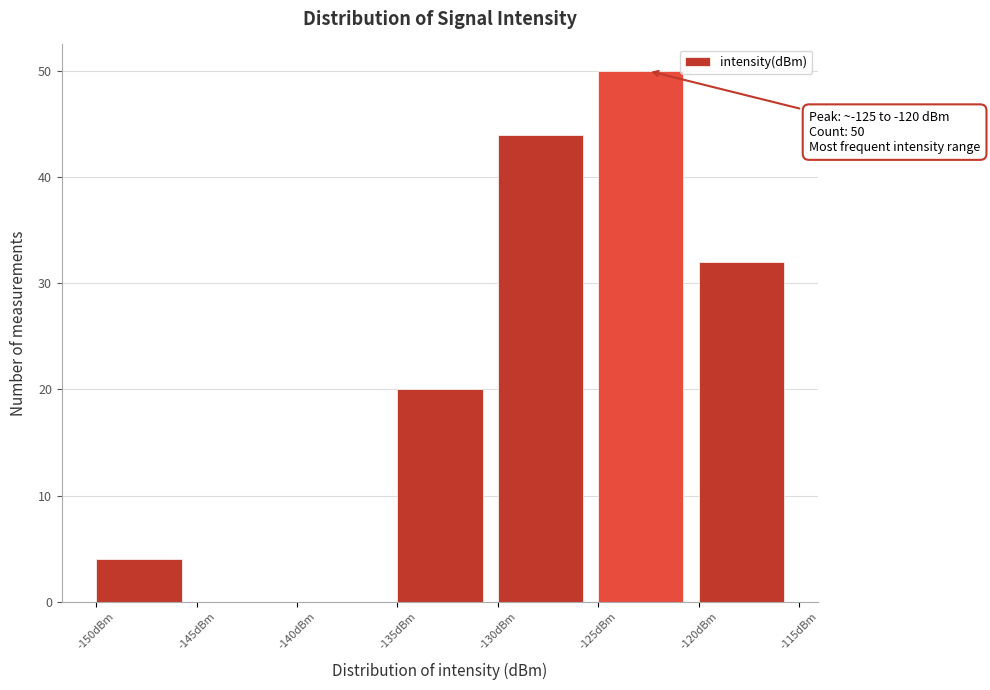

Which range on the x-axis has the tallest bar?

-125 to -120